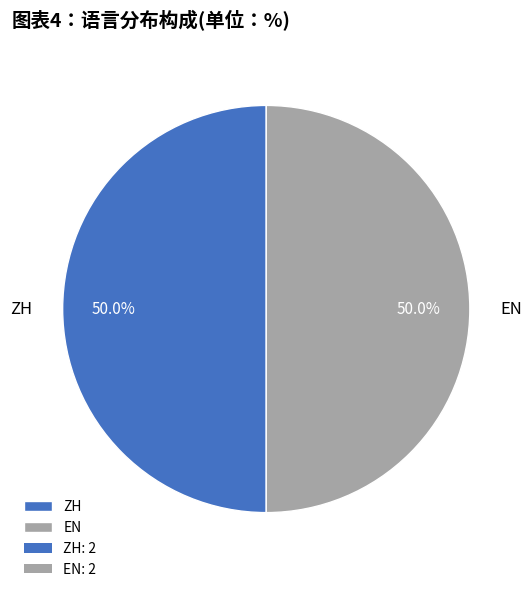

Combined, do EN and ZH account for over 50%?

Yes